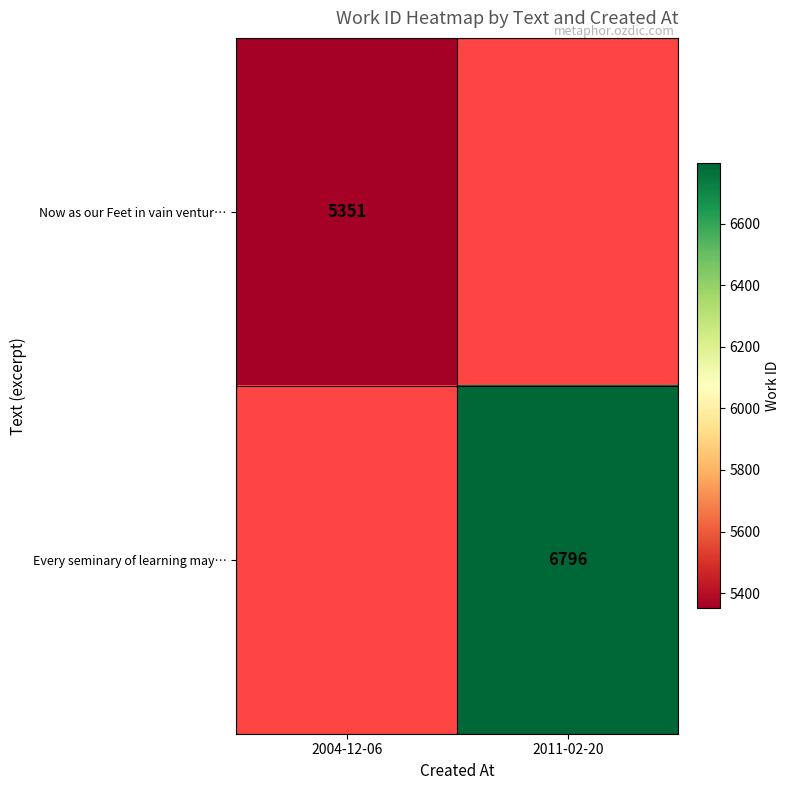

The value of Every seminary of learning may… at 2011-02-20 is 6796. True or false?

True